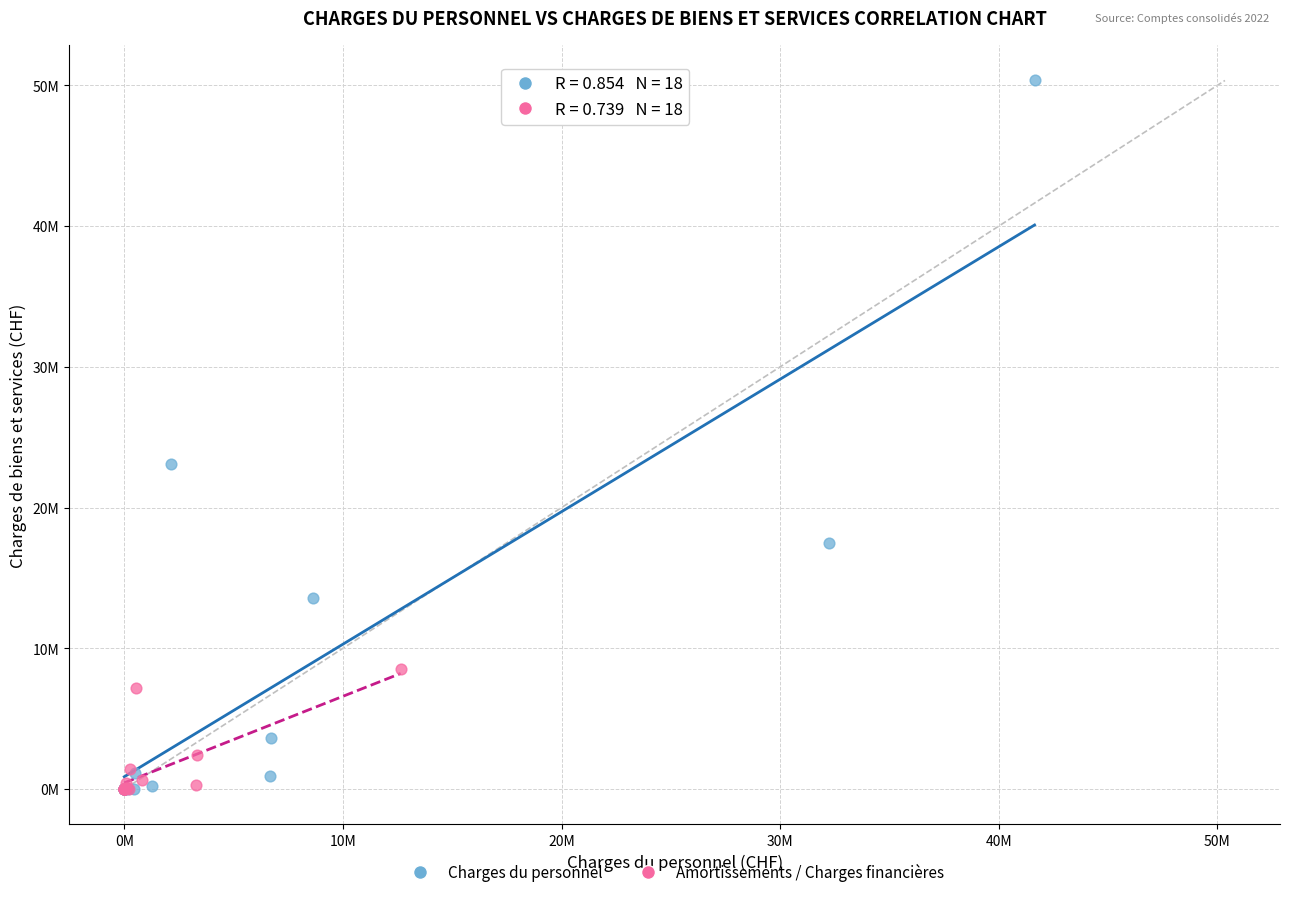

What are all the series names shown in the legend?

Charges du personnel, Amortissements / Charges financières